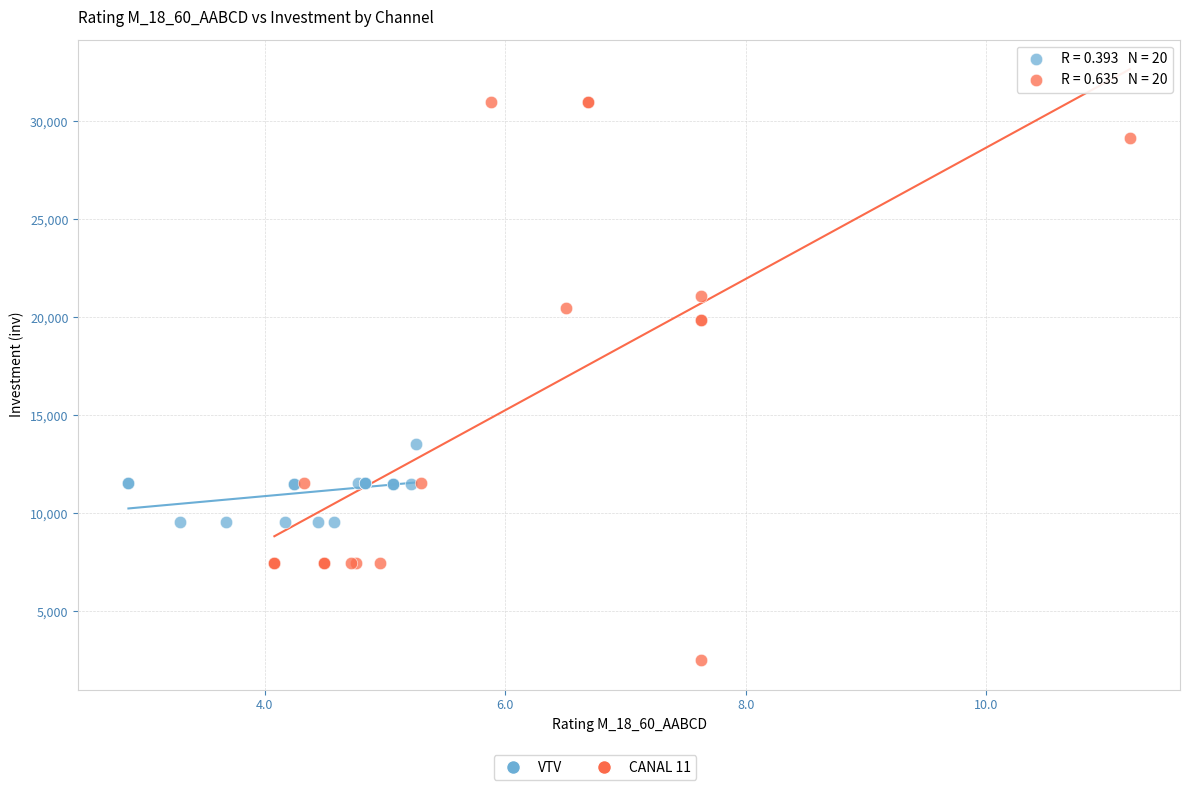

Which series contains the highest Y value?

CANAL 11